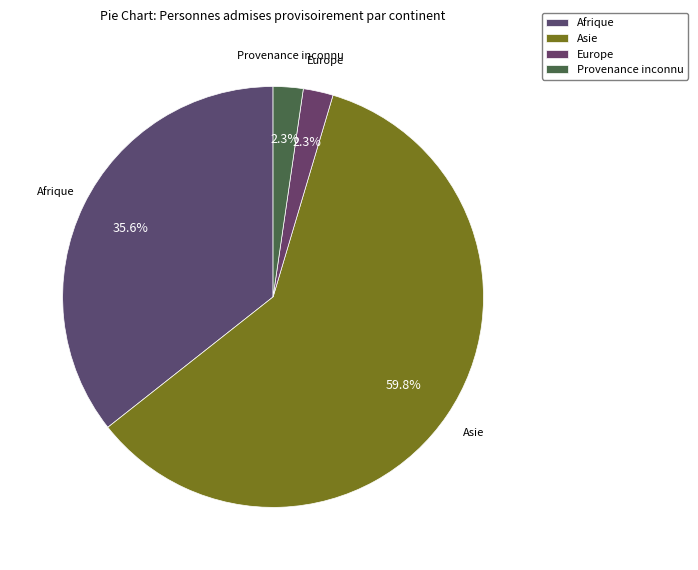

How many segments does this pie chart have?

4